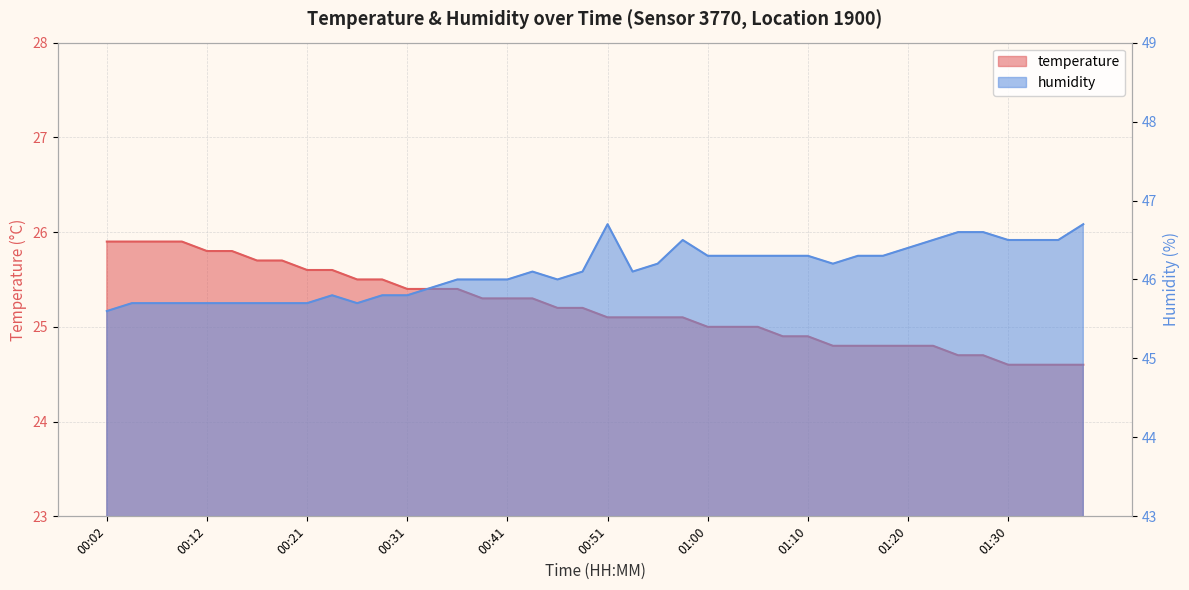

What is the minimum value shown in the chart?

24.6